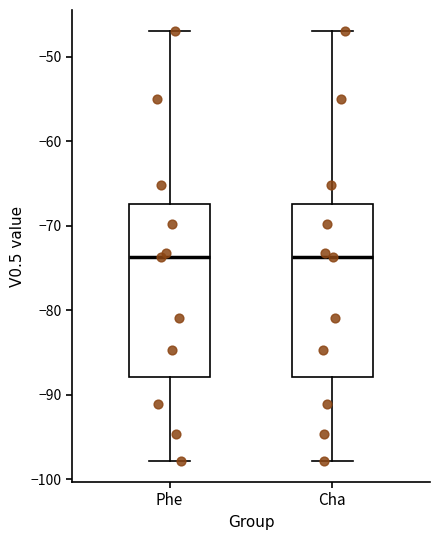

Reading left to right, transcribe this box plot: for each box, give where its median line is, the range the box spans, and where its two whiskers end, as read against the y-axis. The values are not printed on the chart, so give them approximately, as read against the axis.

Phe: median -74, box -88 to -67, whiskers -98 to -47
Cha: median -74, box -88 to -67, whiskers -98 to -47